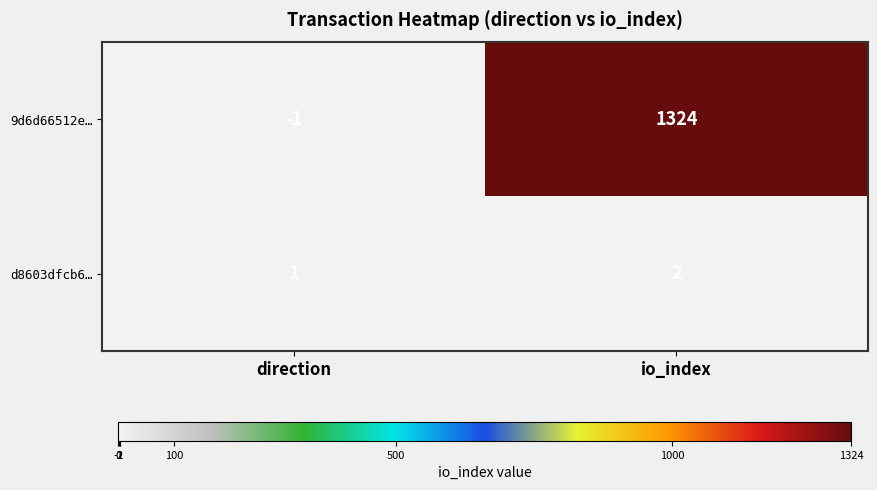

At which label does 9d6d66512e… reach its peak?

io_index